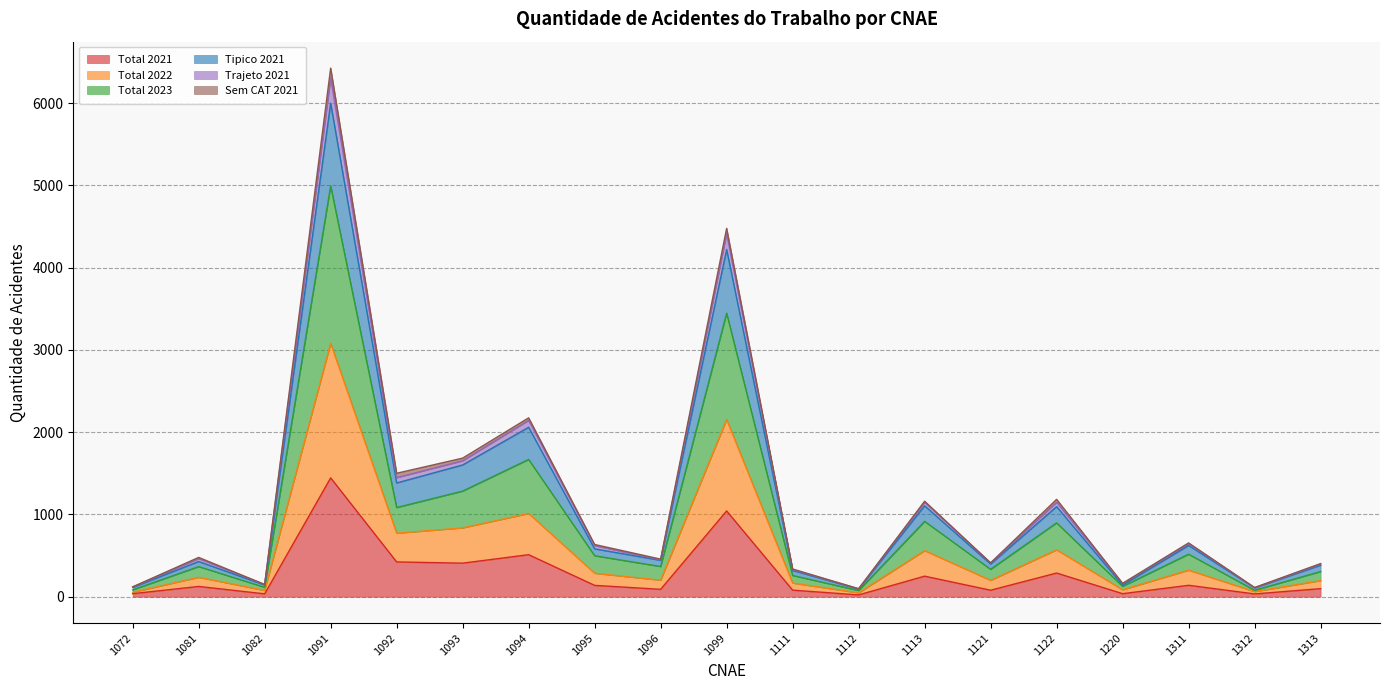

What is the difference between the Total 2021 values at 1094 and 1099?

532